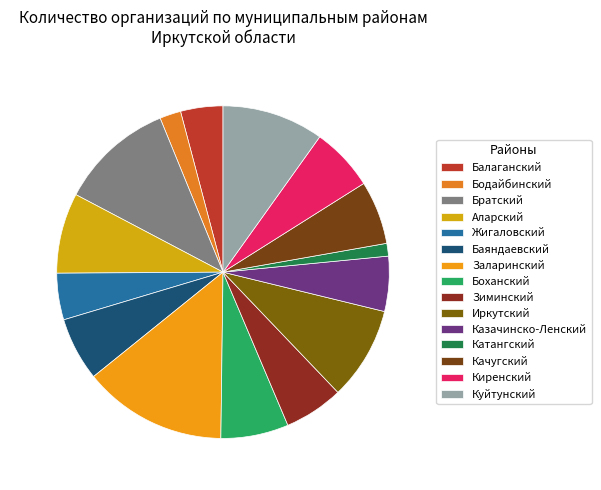

Count the number of slices in the pie.

15